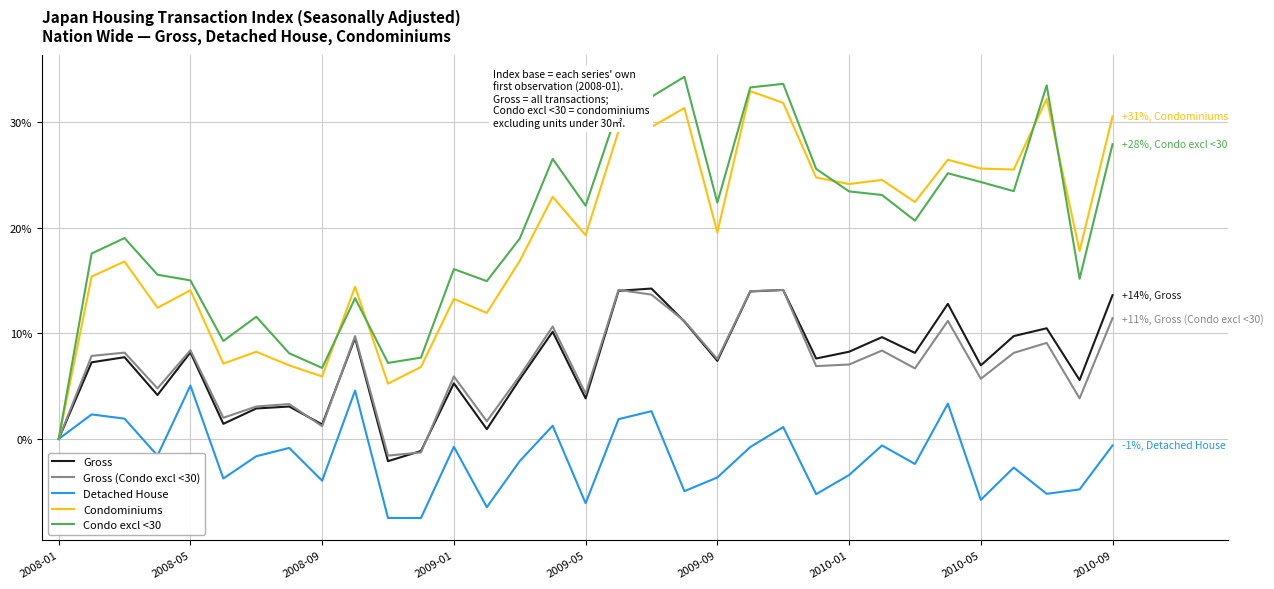

What is the minimum value for Gross (Condo excl <30)?

-1.6